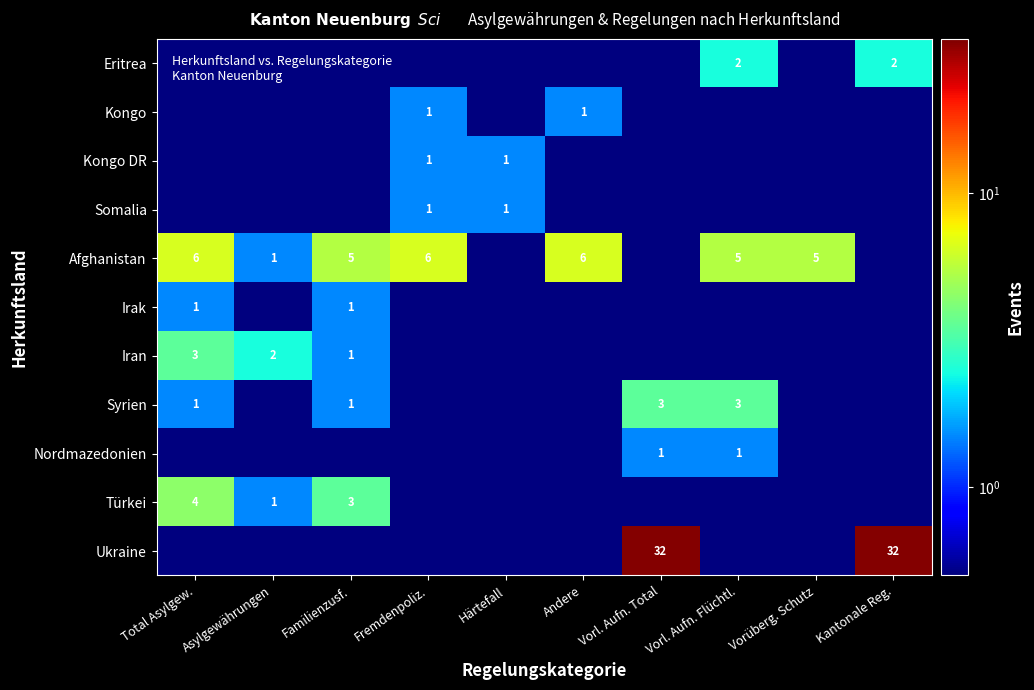

The Afghanistan series shows 5.0 at Vorl. Aufn. Flüchtl.. True or false?

True